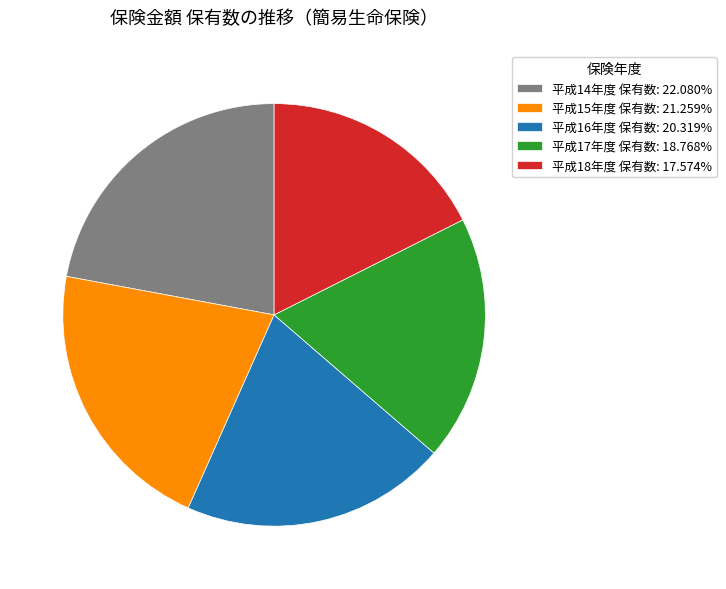

Is 平成18年度 保有数 the majority of the pie?

No